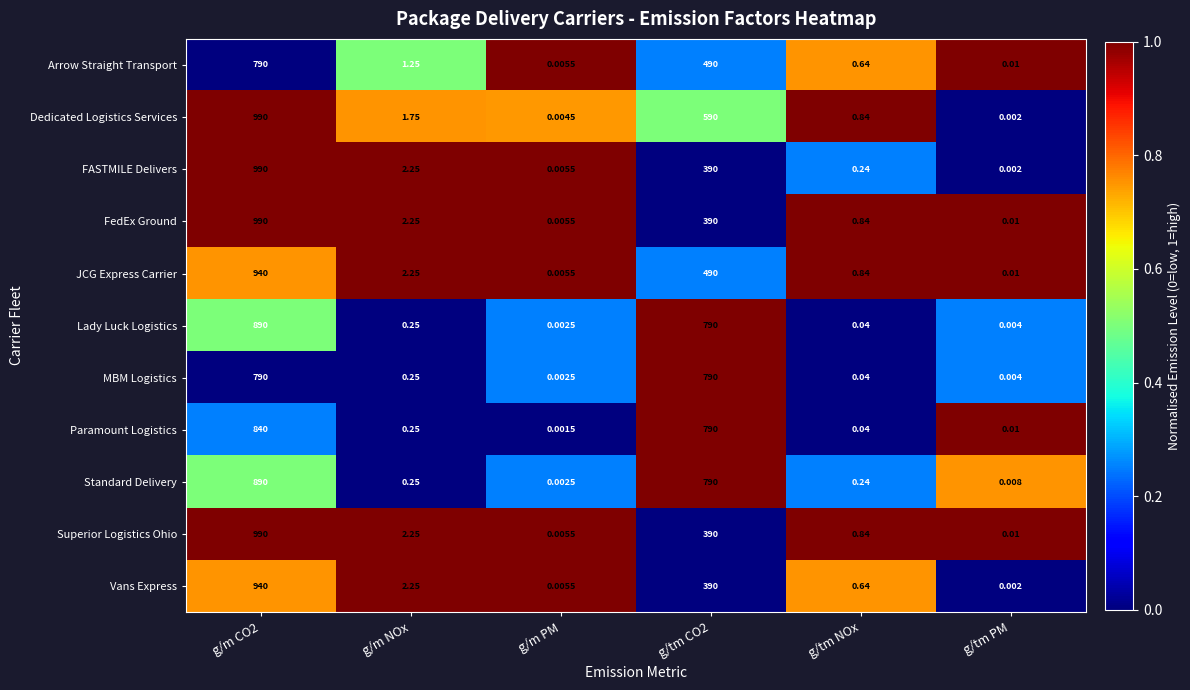

What is the greatest value displayed?

990.0